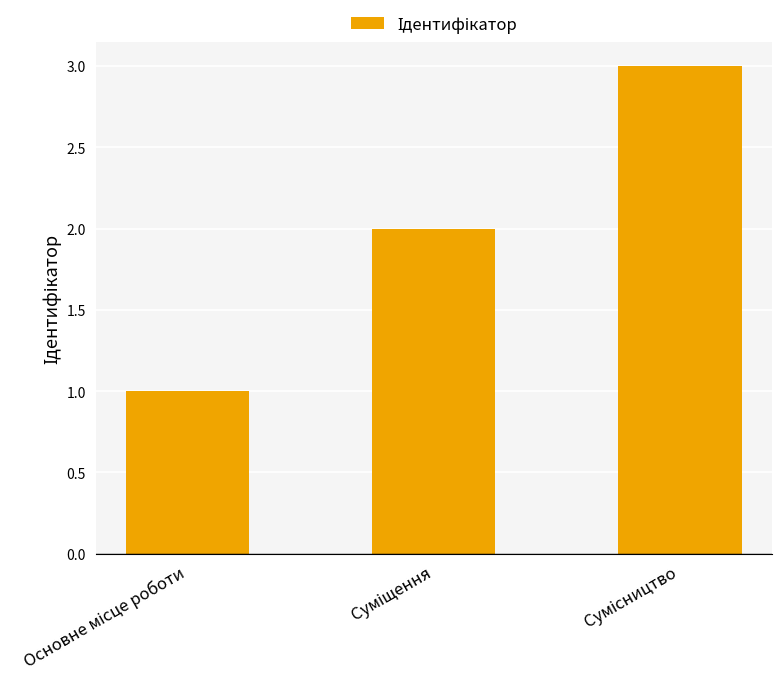

What is the smallest value displayed?

1